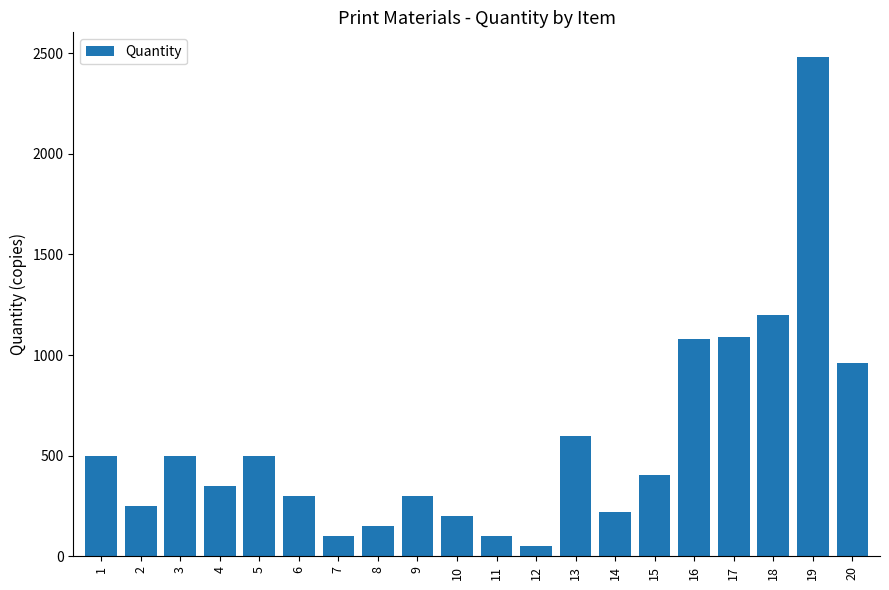

What is the average value?

567